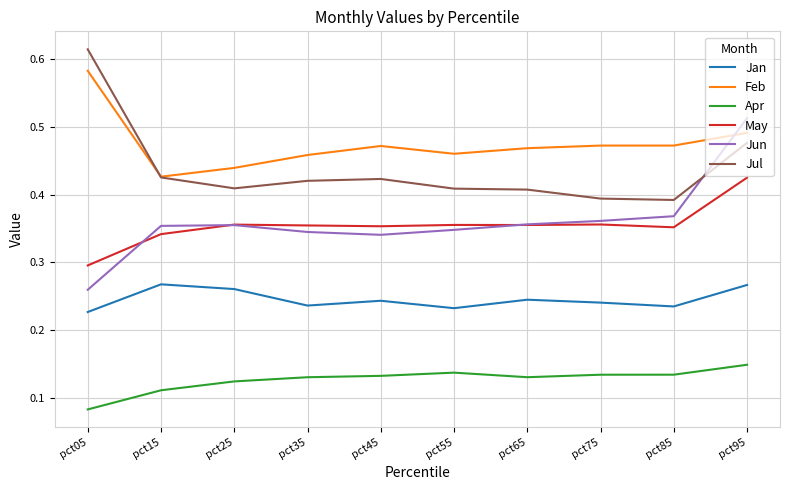

Which series has the widest spread of values?

Jun